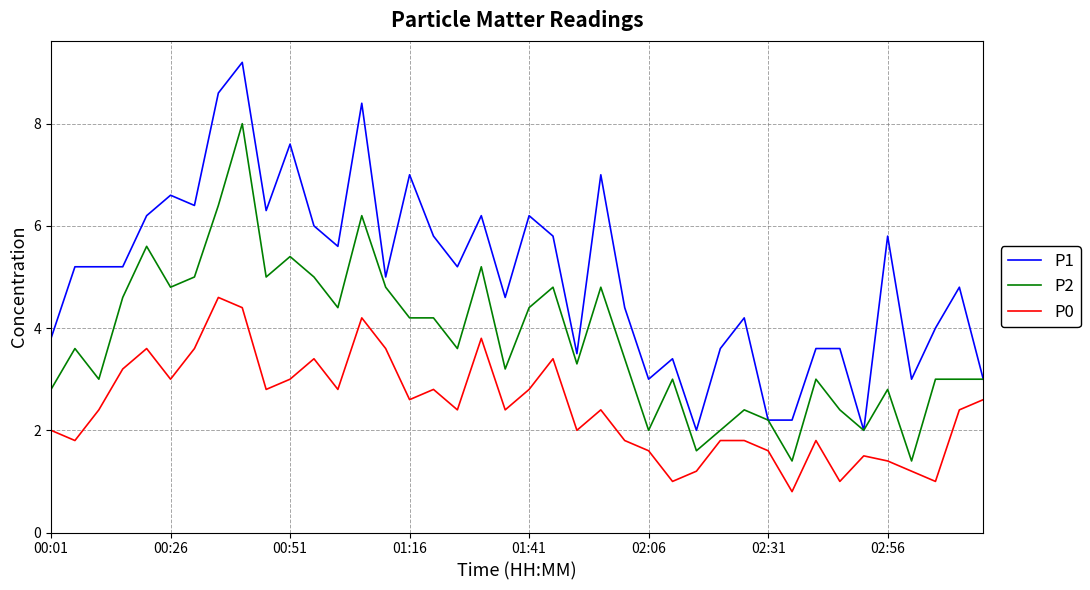

Which series has the widest spread of values?

P1